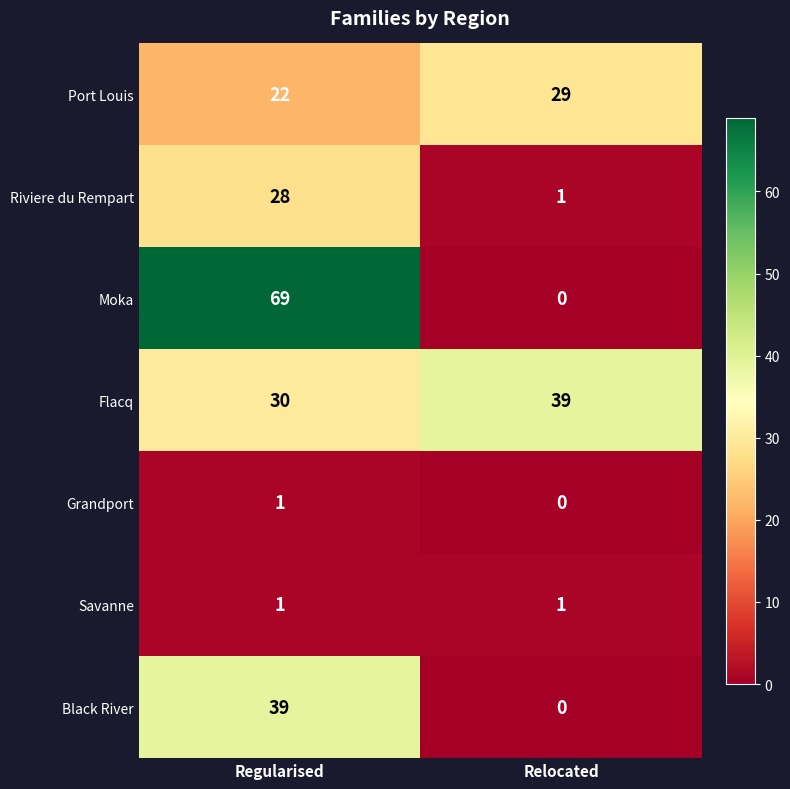

List the labels in order of Flacq value, smallest first.

Regularised, Relocated